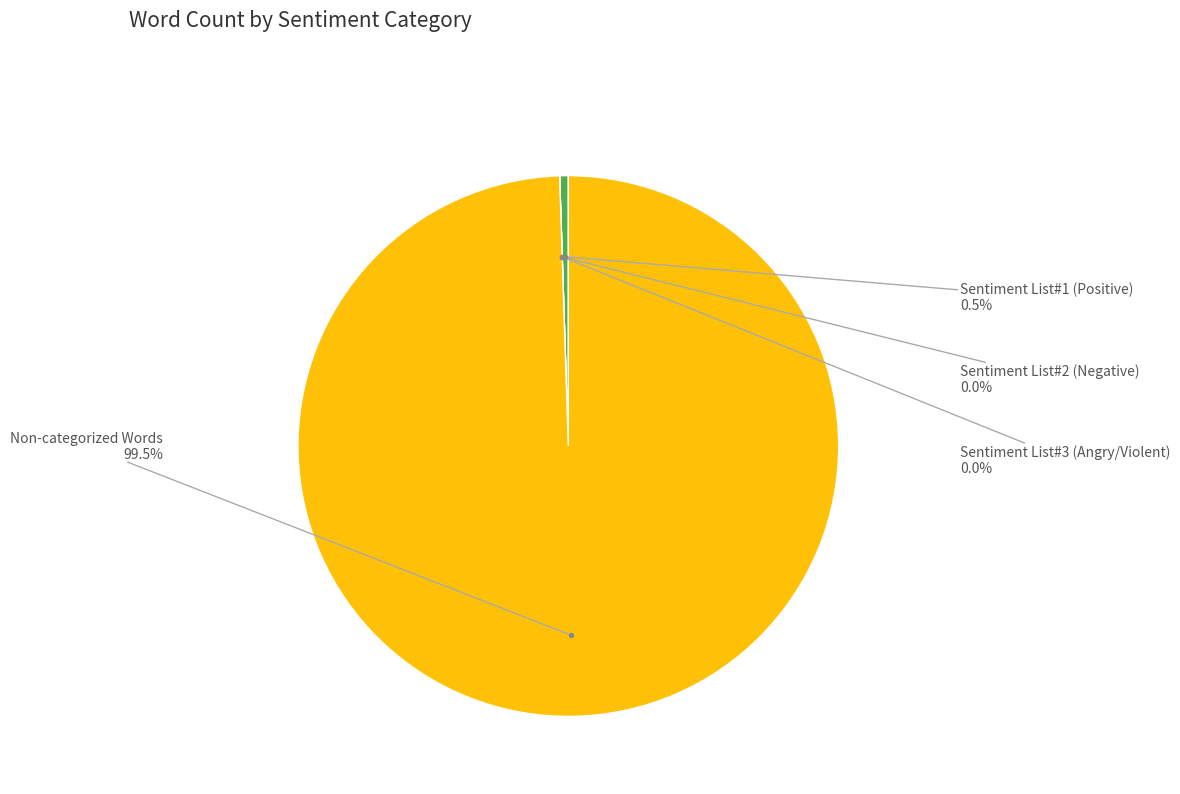

What is the largest slice in the pie chart?

Non-categorized Words